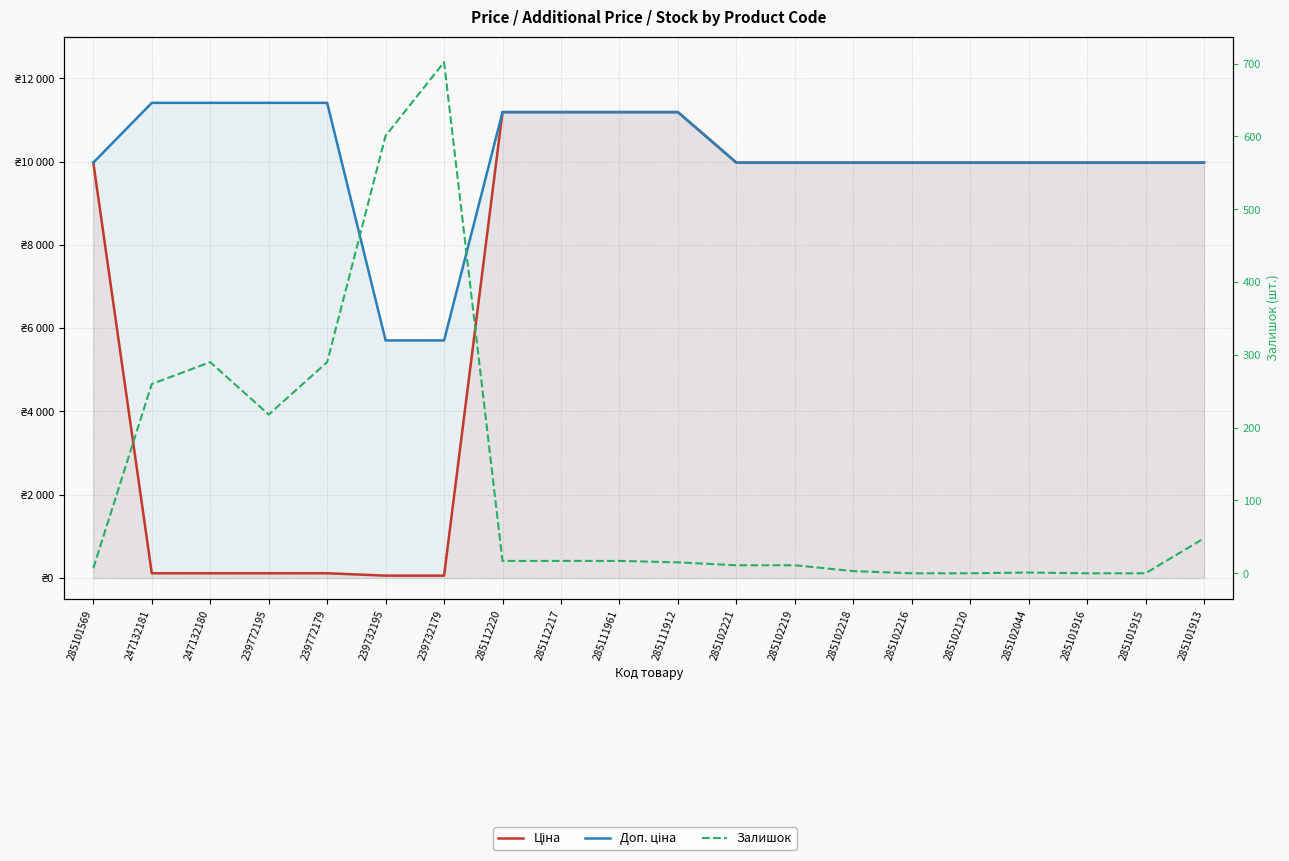

List the series in order of their overall mean, highest first.

Доп. ціна, Ціна, Залишок